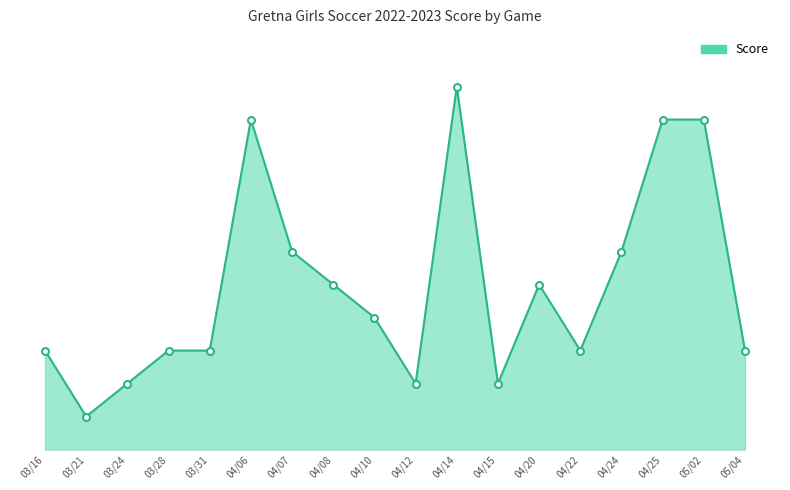

How many points are lower than both their immediate neighbors (excluding endpoints)?

4